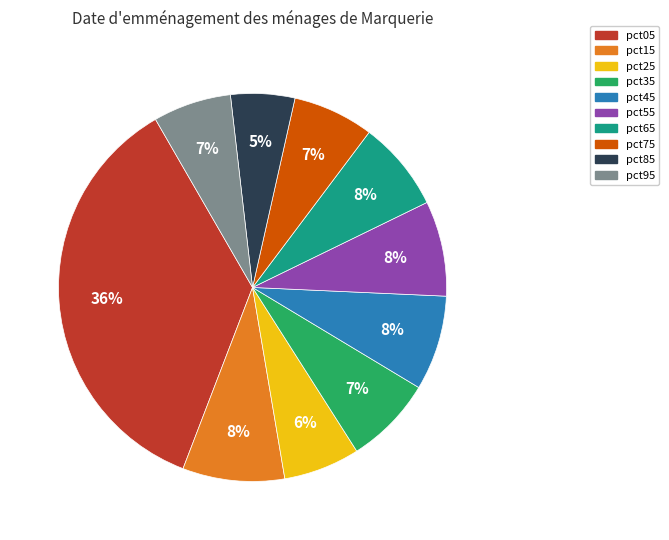

What percentage is the pct35 slice, to the nearest percent?

7%